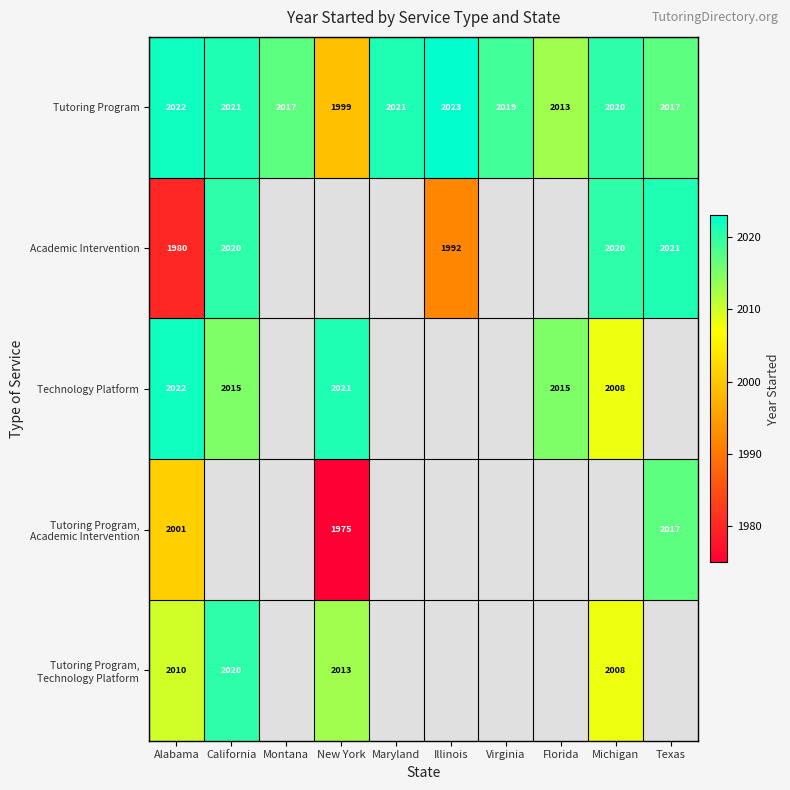

What is the minimum value for Tutoring Program?

1999